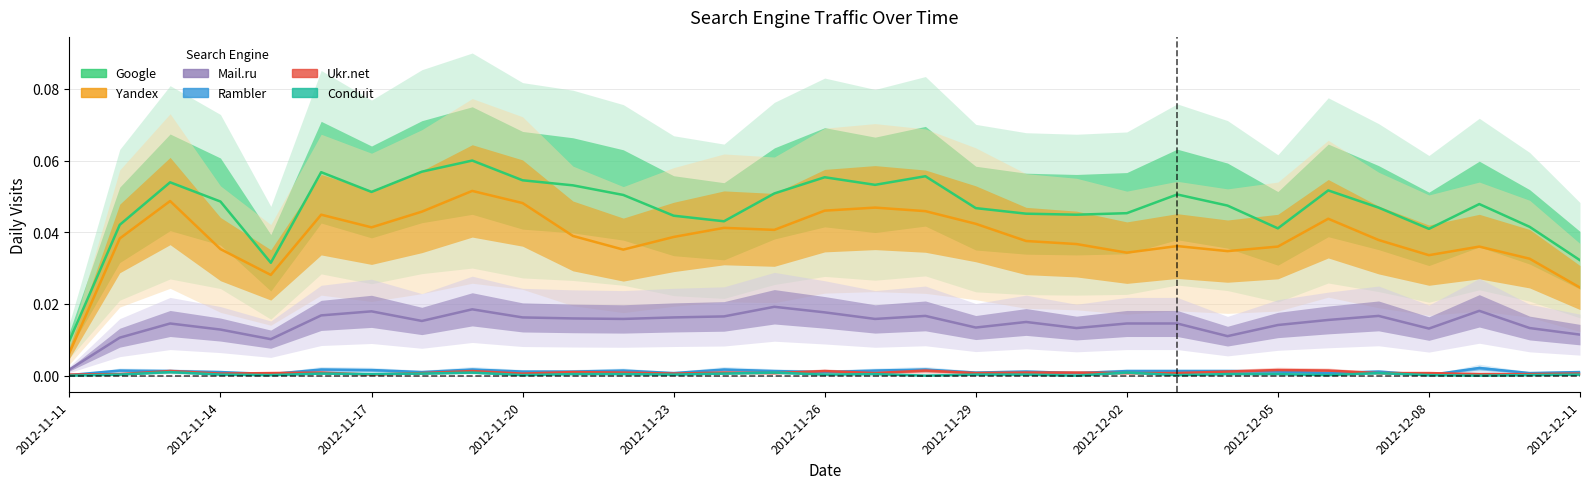

Is this an area chart (filled region under the line)?

No